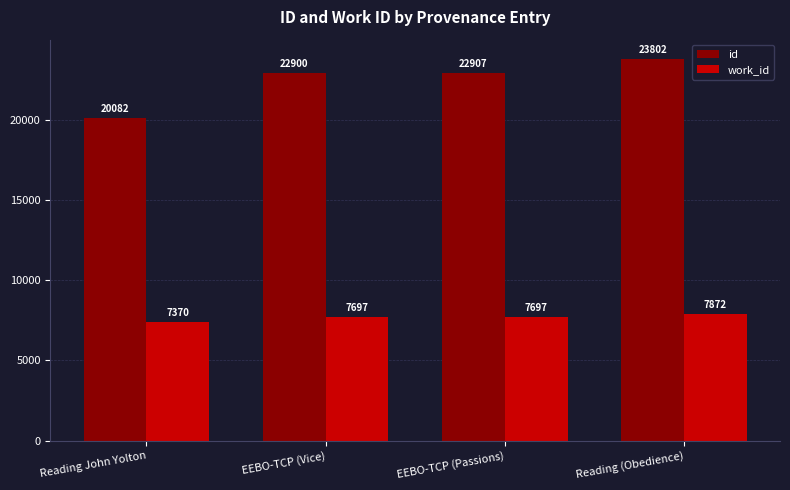

Which series changed the most between Reading John Yolton and EEBO-TCP (Vice)?

id